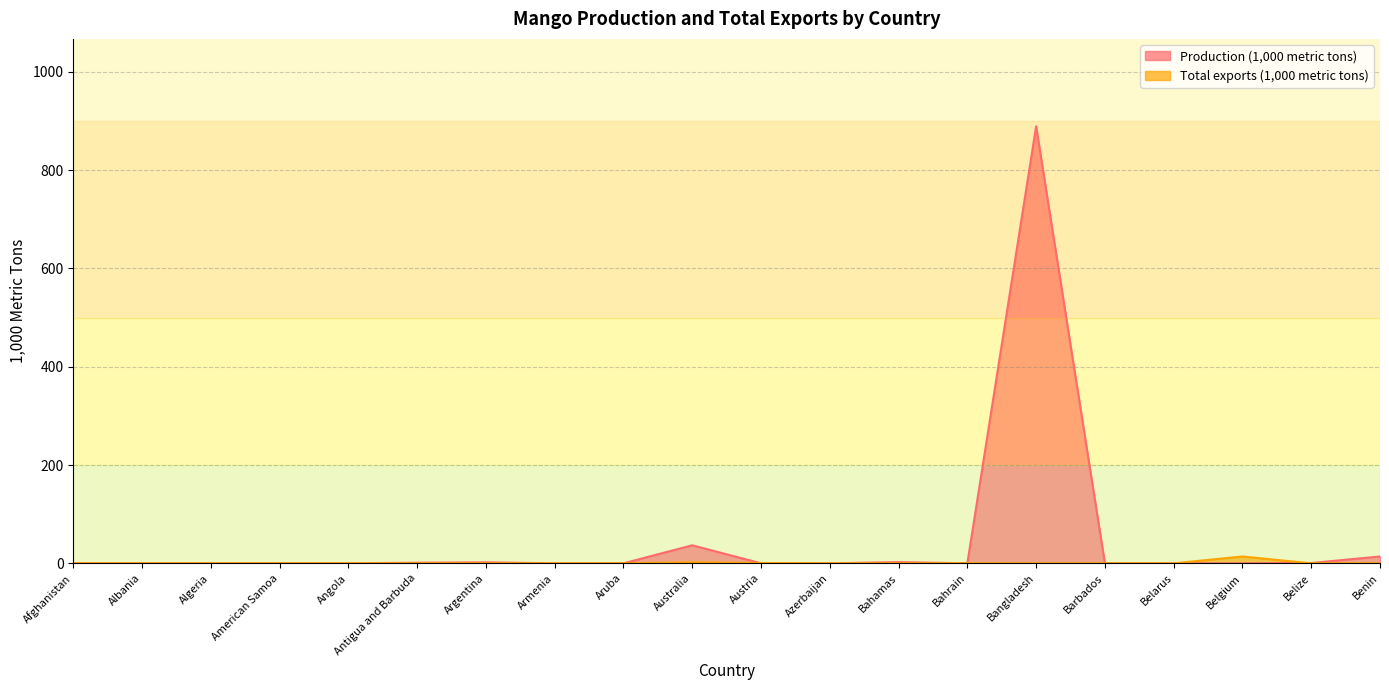

How many values in Total exports (1,000 metric tons) are above zero?

6